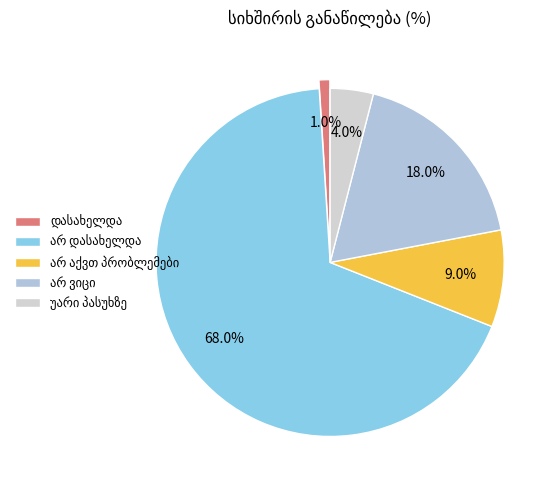

To the nearest percent, what is the average slice percentage?

20%